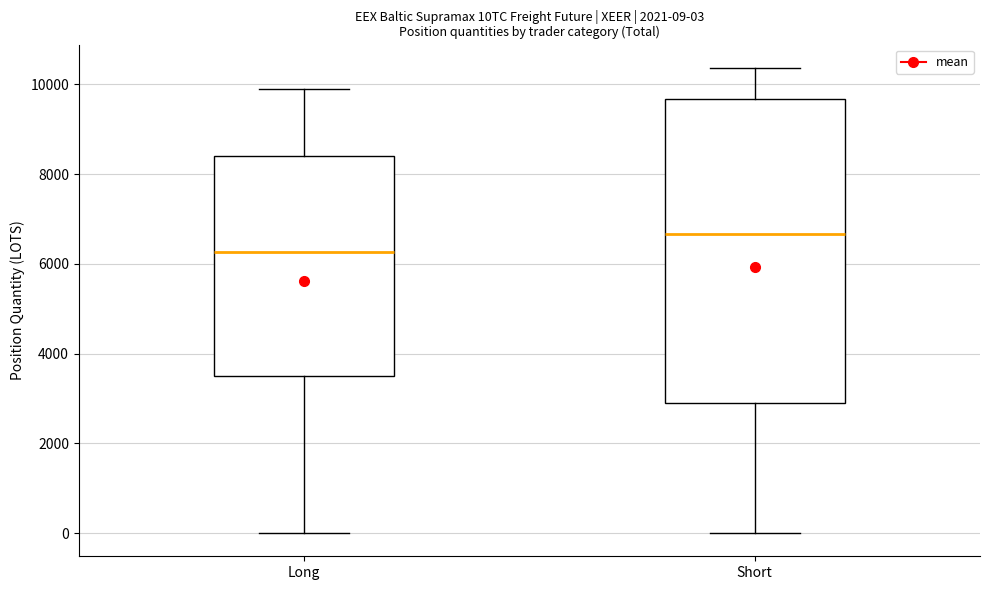

Which box is the tallest, from its lower edge to its upper edge?

Short